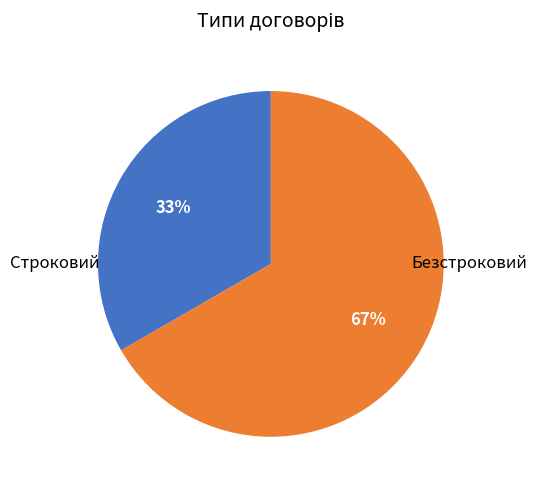

Does any single category account for the majority?

Yes